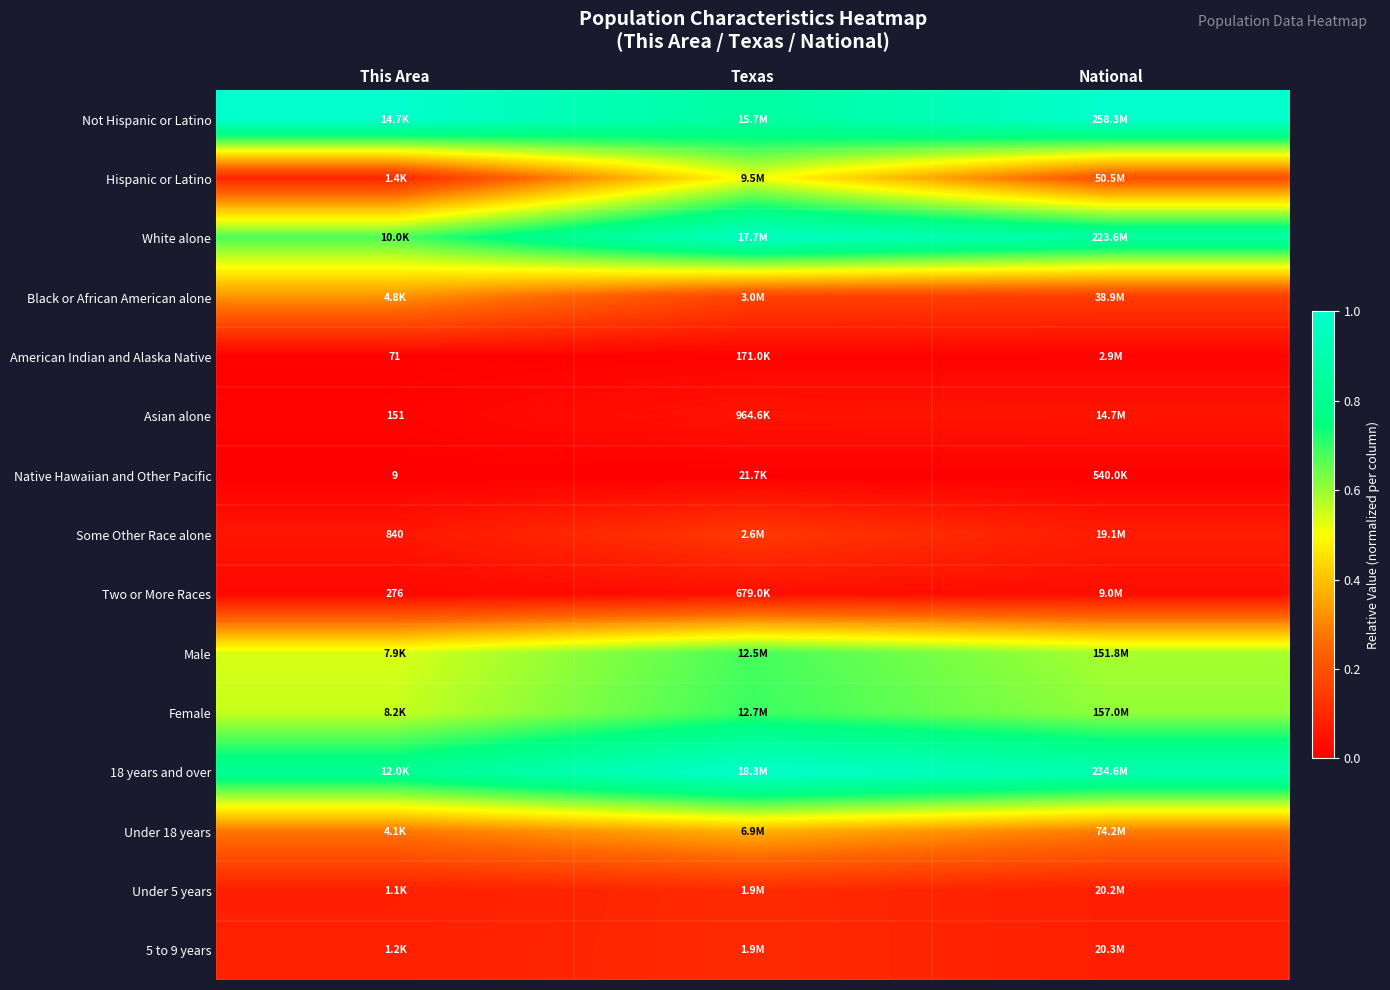

List the series in order of their peak value, lowest first.

Native Hawaiian and Other Pacific, American Indian and Alaska Native, Two or More Races, Asian alone, 5 to 9 years, Under 5 years, Some Other Race alone, Black or African American alone, Under 18 years, Hispanic or Latino, Male, Female, White alone, Not Hispanic or Latino, 18 years and over